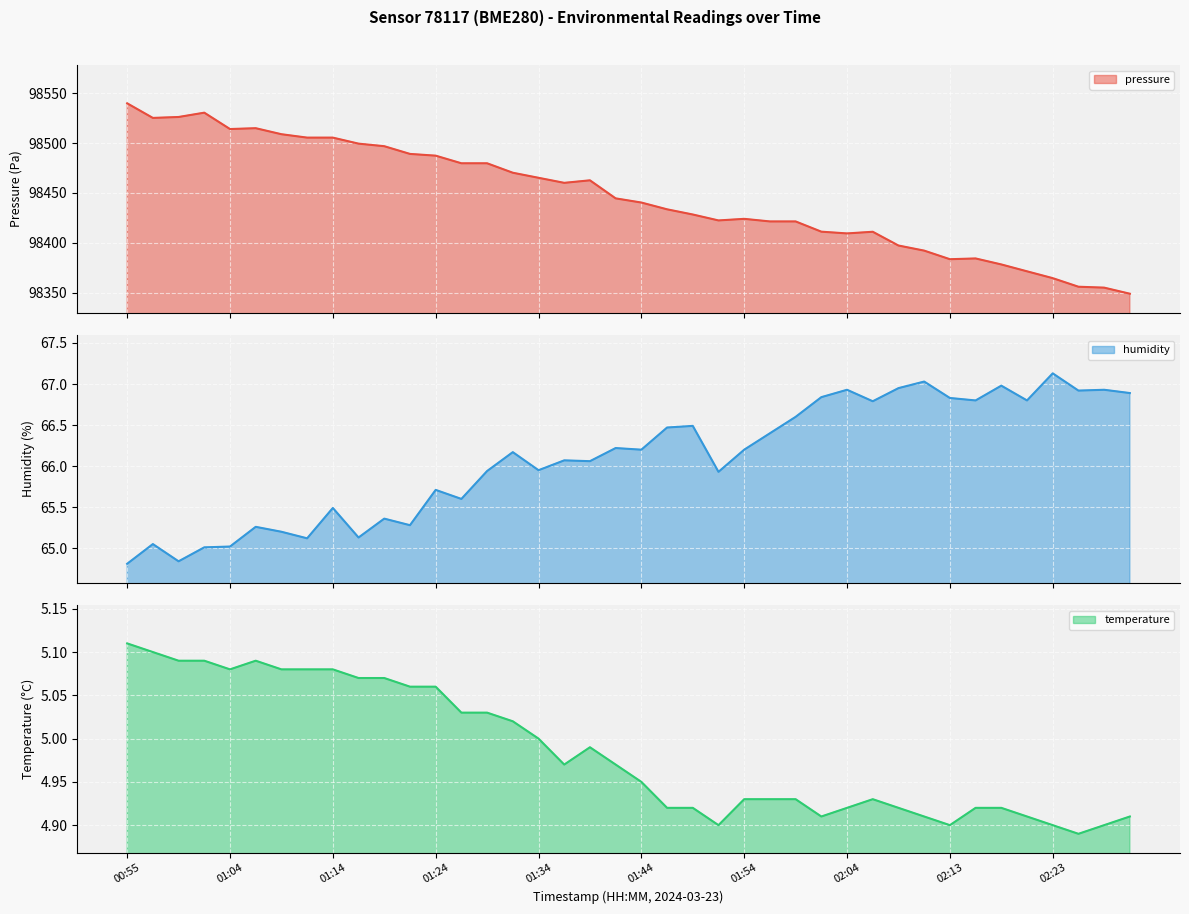

Is the value of temperature at 01:34 greater than the value of pressure at 02:25?

No